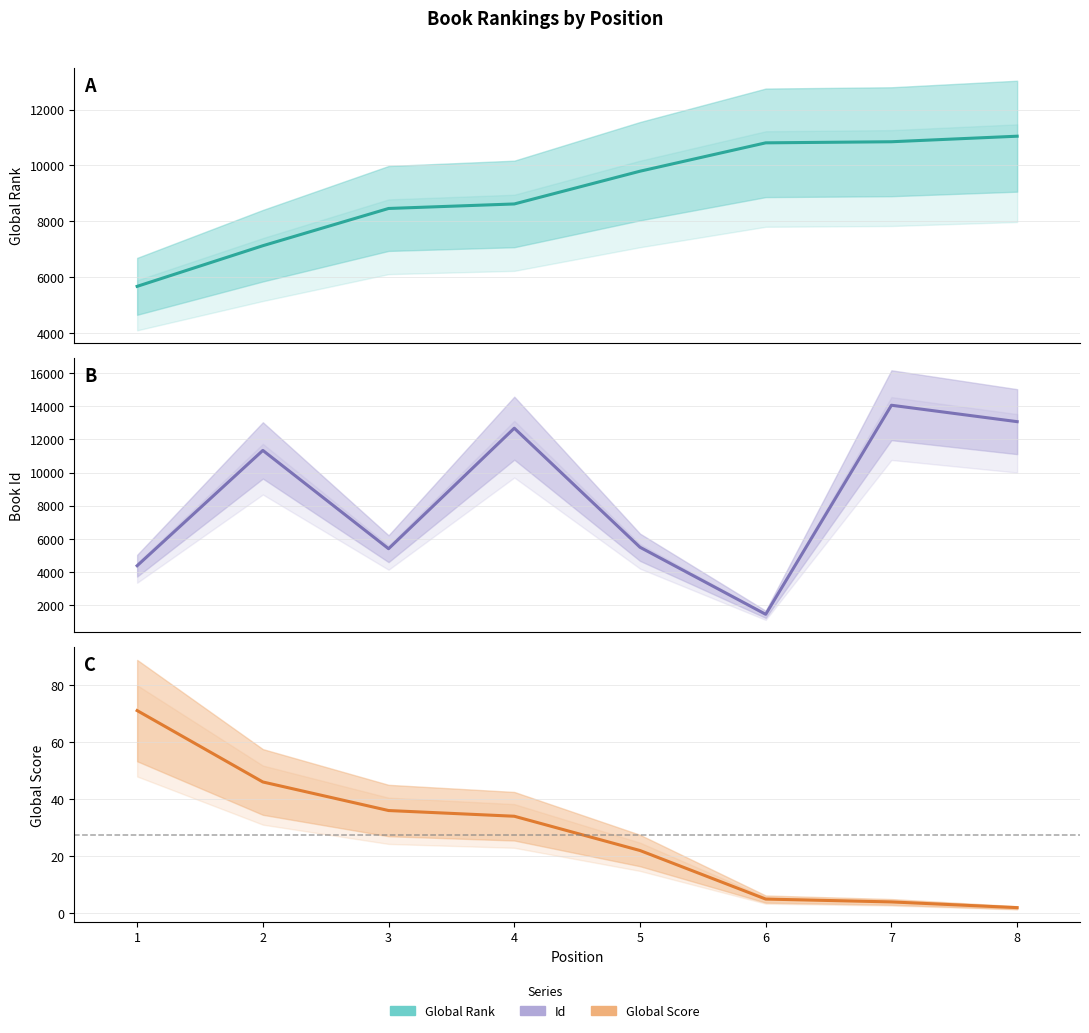

What is the maximum value for Global Rank?

11048